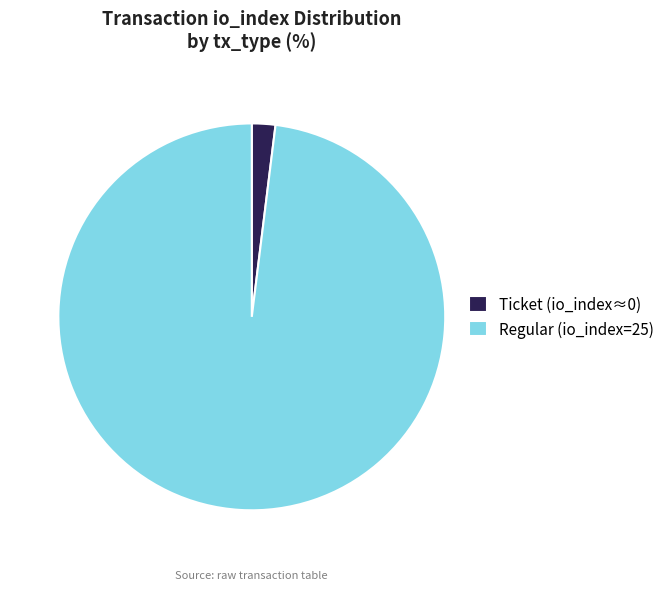

Rank the categories by value from highest to lowest.

Regular (io_index=25), Ticket (io_index≈0)